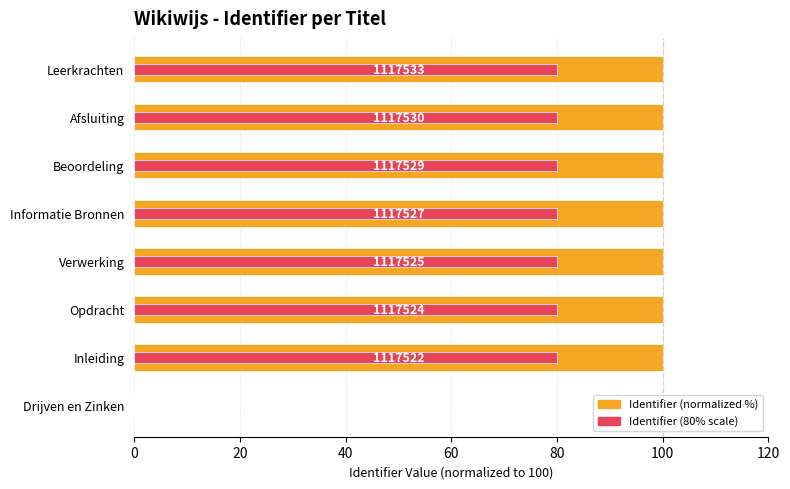

List the series in order of their overall mean, lowest first.

Identifier (80% scale), Identifier (normalized %)